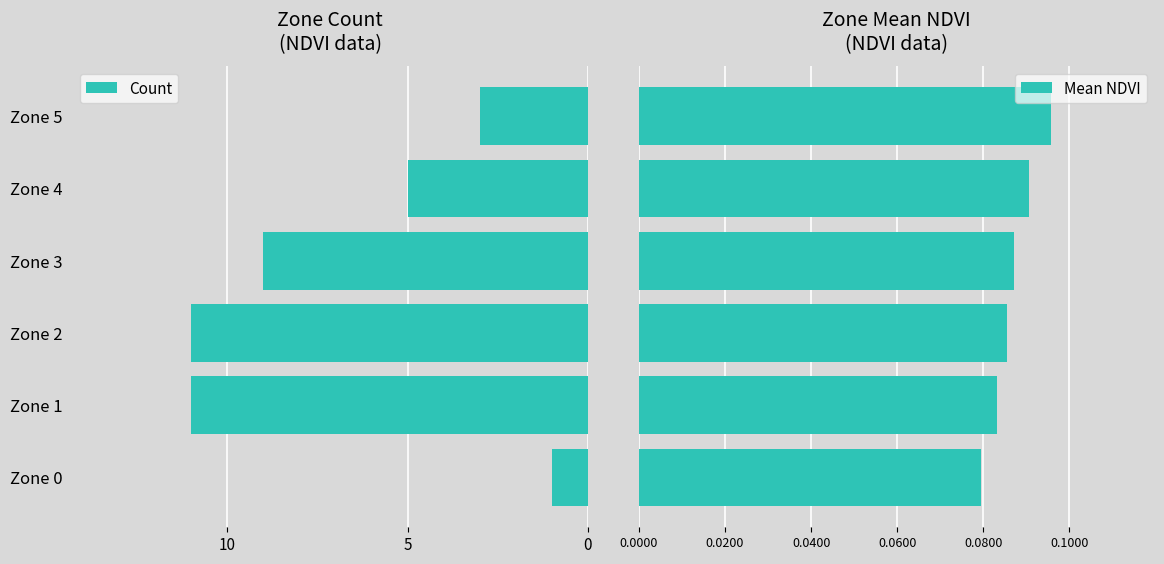

Is it true that Mean NDVI equals 0.1 at Zone 4?

True